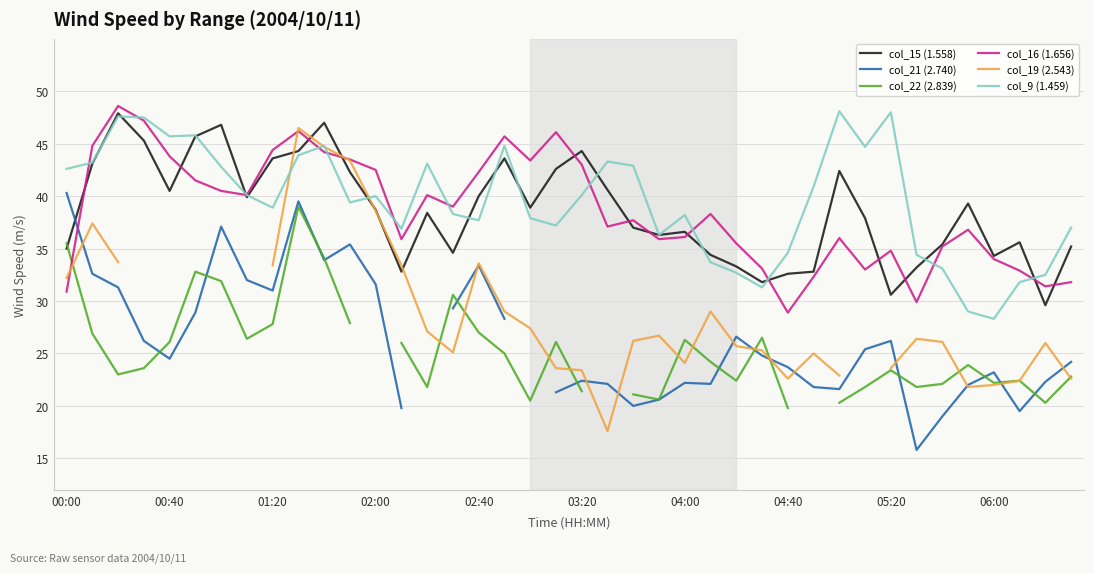

True or false: col_15 (1.558) has a value of 20.4 at 04:00.

False